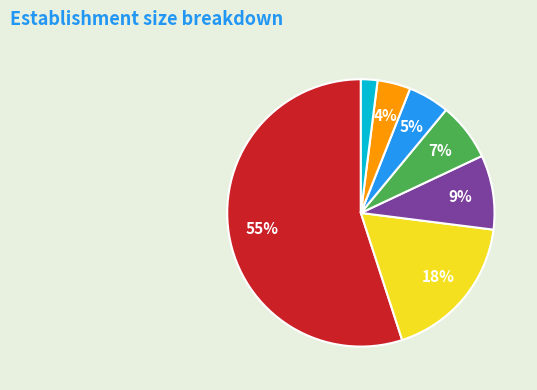

Is there a majority slice in this chart?

Yes